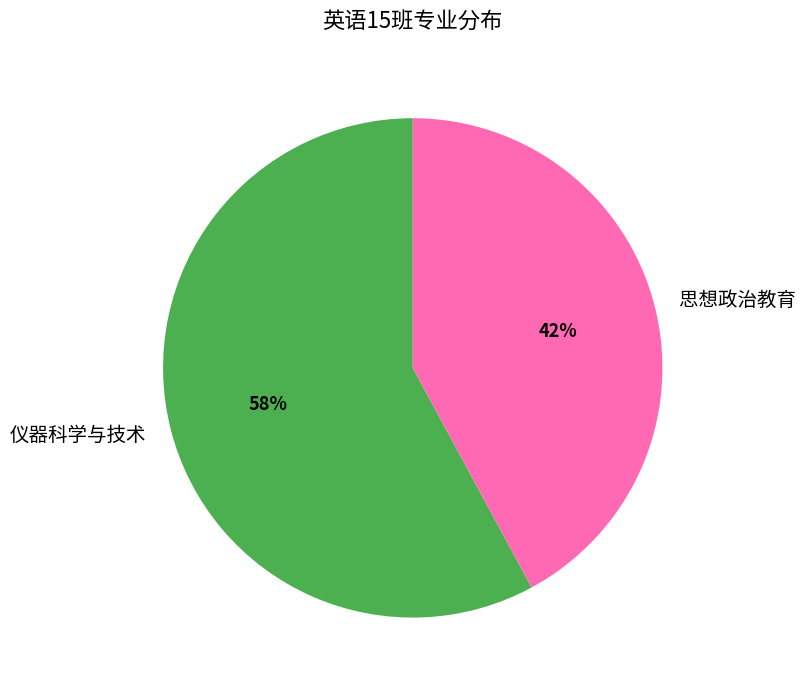

How many segments does this pie chart have?

2